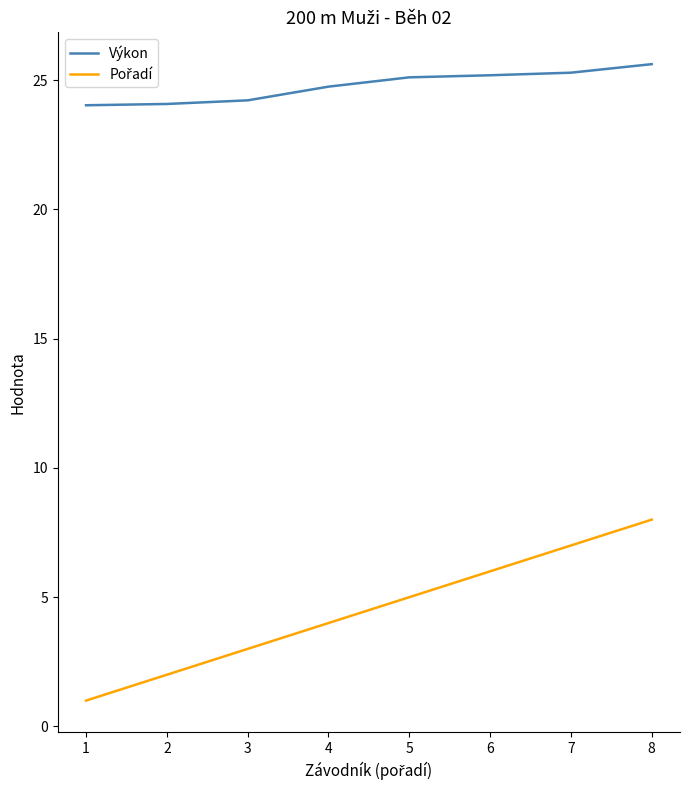

How many lines are shown in the chart?

2